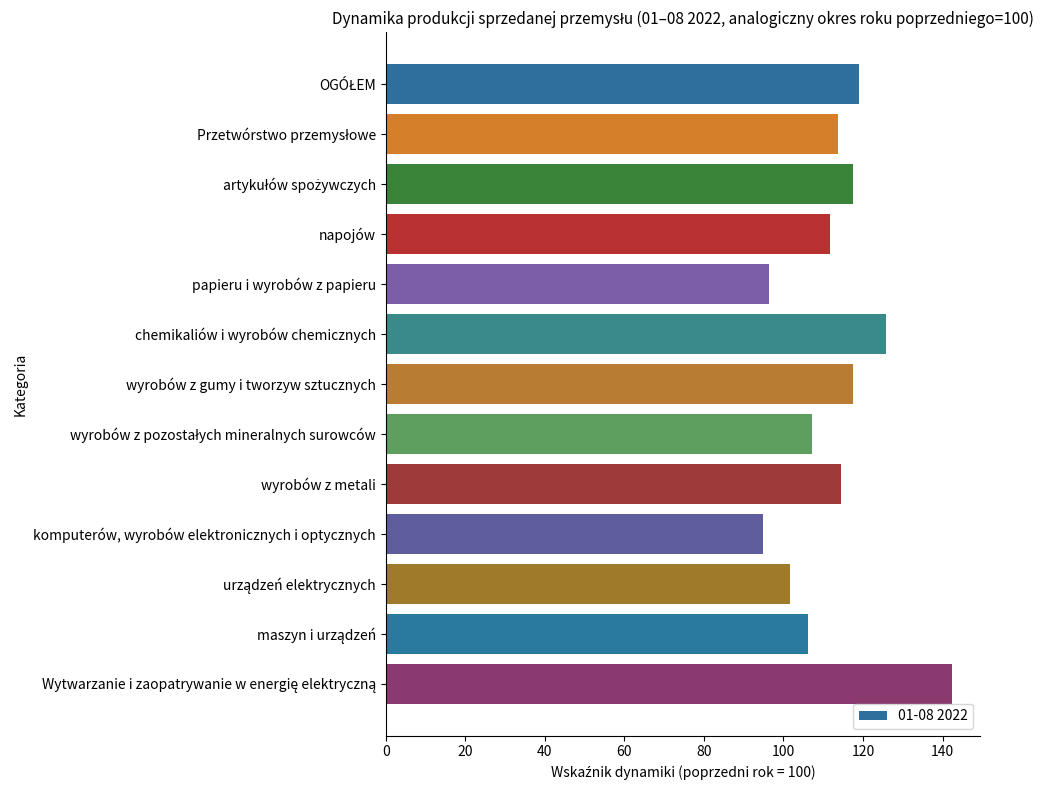

What is the greatest value displayed?

142.3